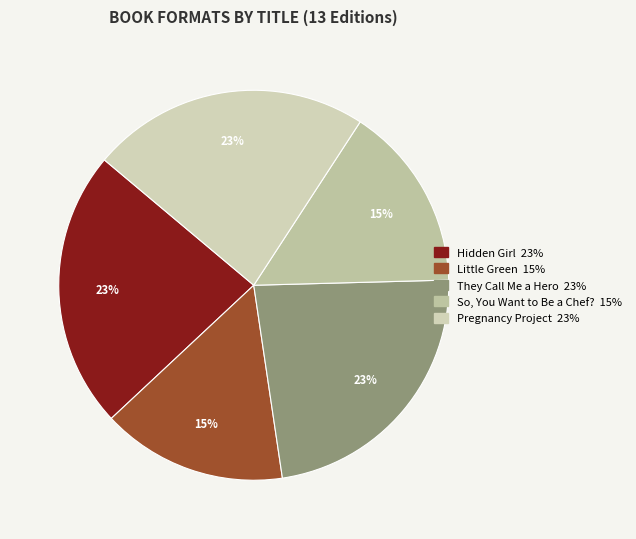

Between So, You Want to Be a Chef? and They Call Me a Hero, which is larger?

They Call Me a Hero